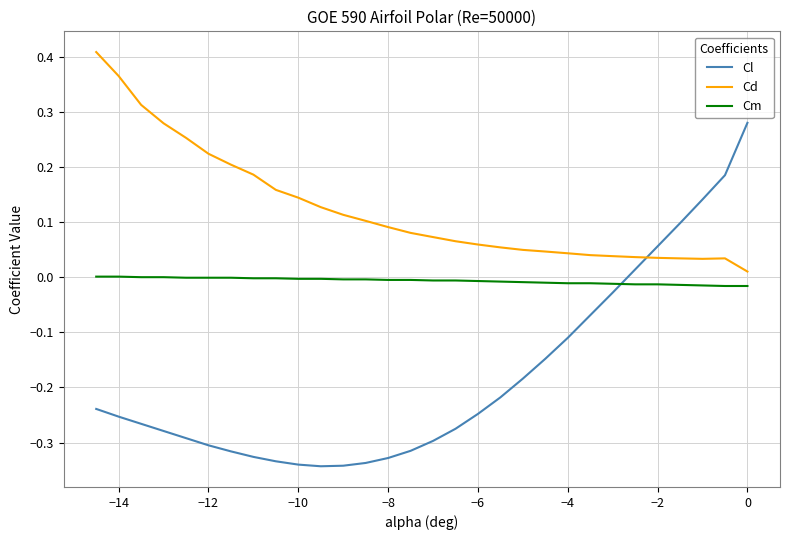

True or false: Cm and Cl cross at least once.

True